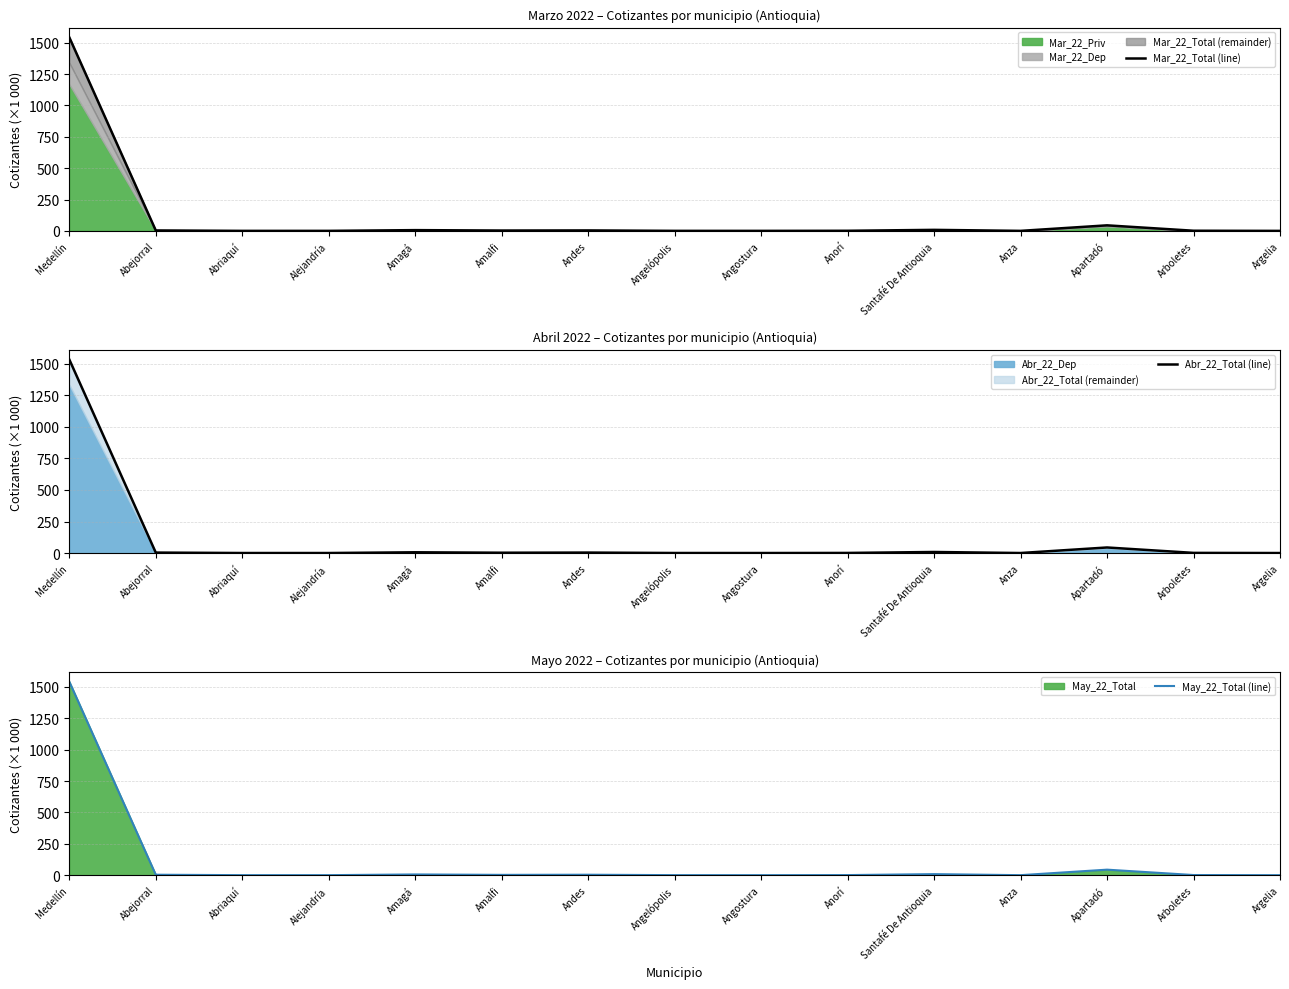

At which label does May_22_Total (line) first exceed 1?

Medellín